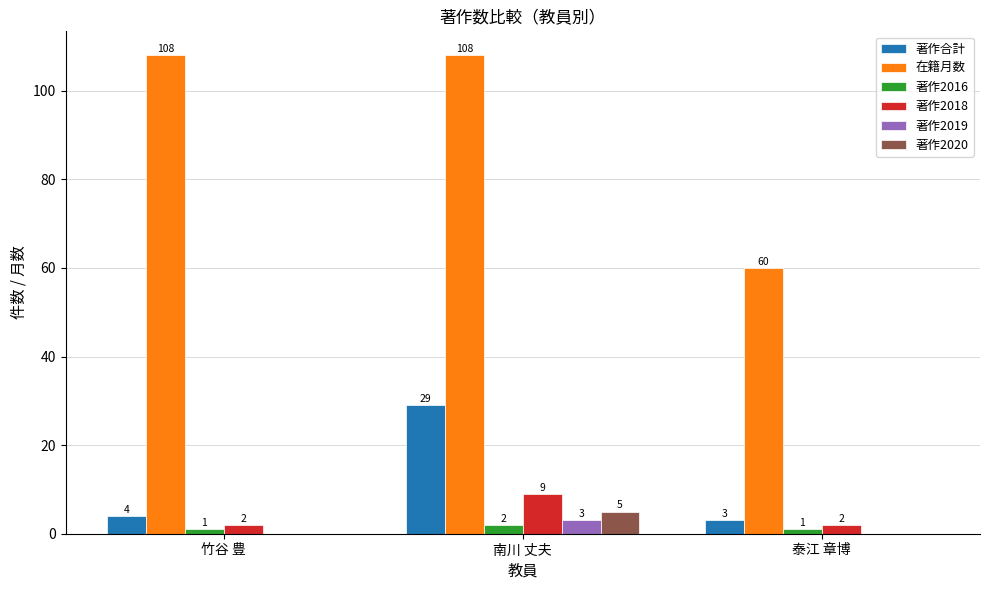

What is the maximum value for 著作2019?

3